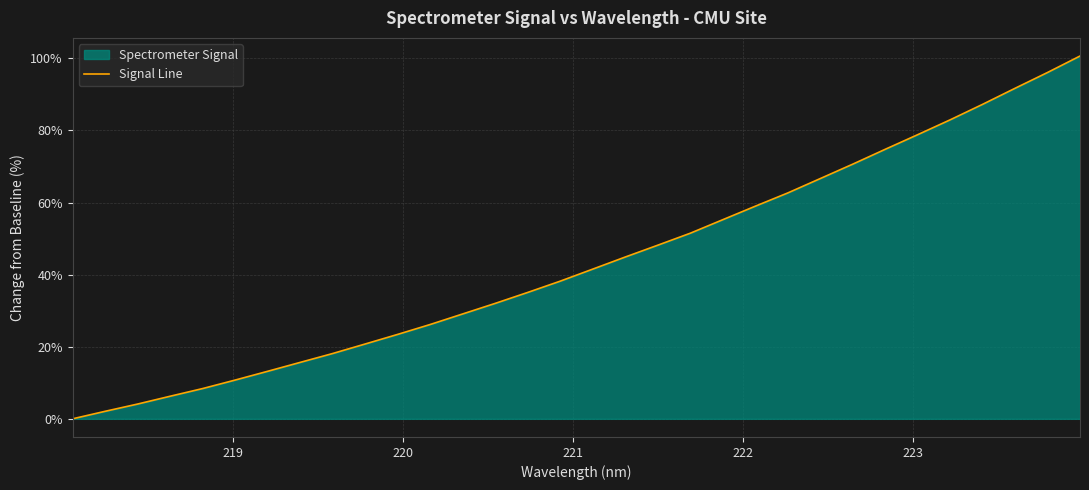

True or false: the data shows 43.8 at 22.

False